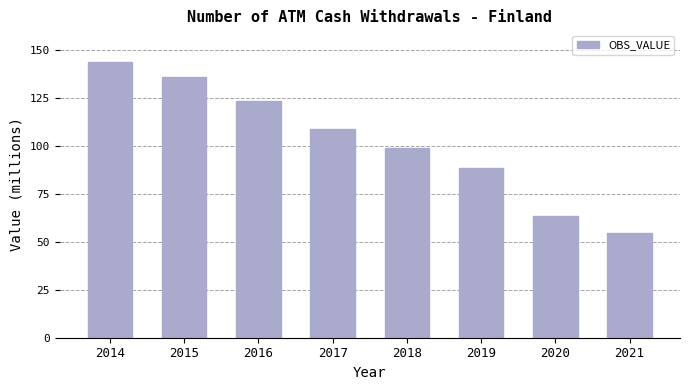

The value at 2015 is 135.7. True or false?

True